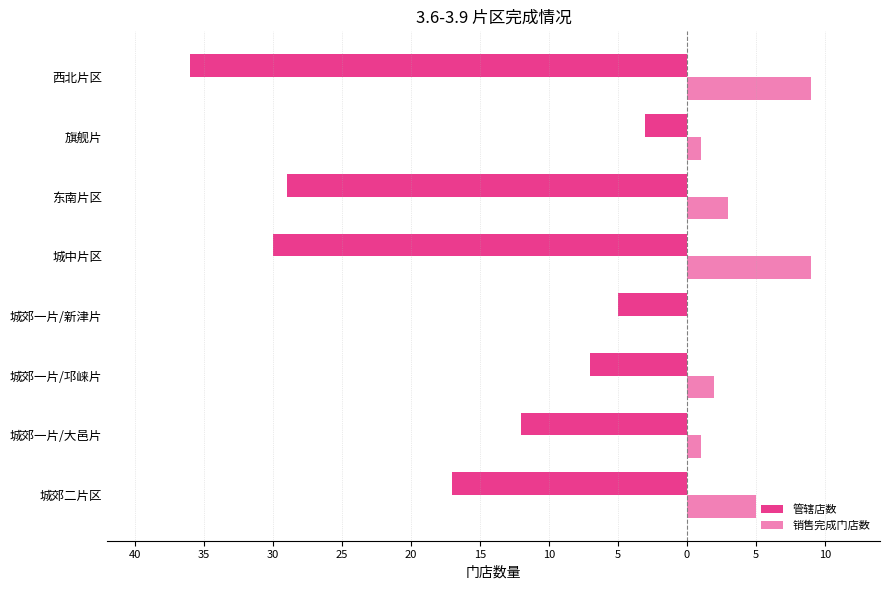

What is the average value of the 管辖店数 series?

-17